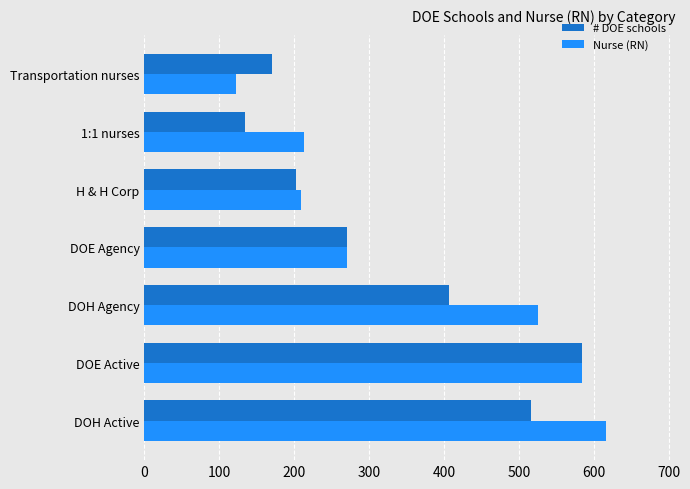

List the labels in order of # DOE schools value, smallest first.

1:1 nurses, Transportation nurses, H & H Corp, DOE Agency, DOH Agency, DOH Active, DOE Active